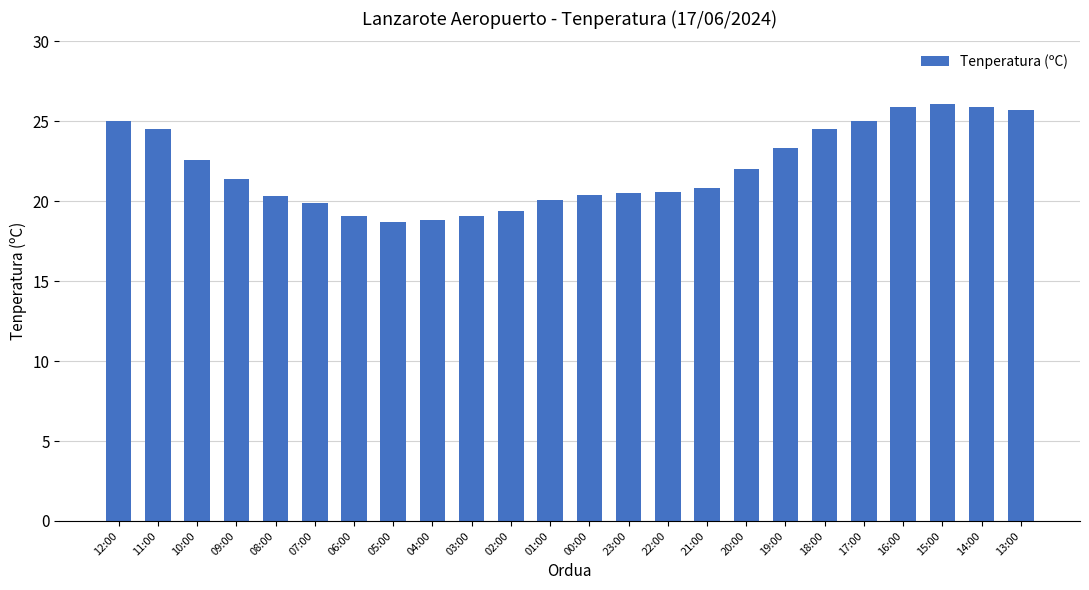

Does the chart contain stacked bars?

No